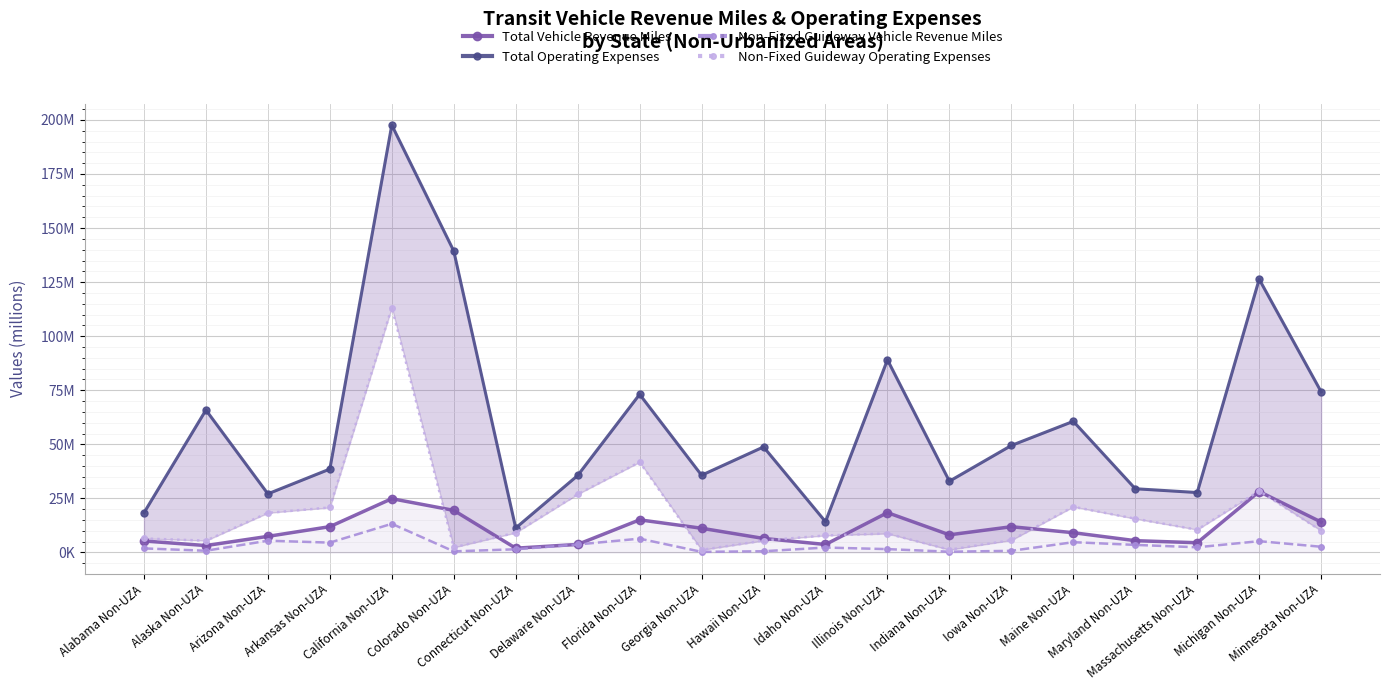

What is the lowest value of the Total Vehicle Revenue Miles series?

2.0